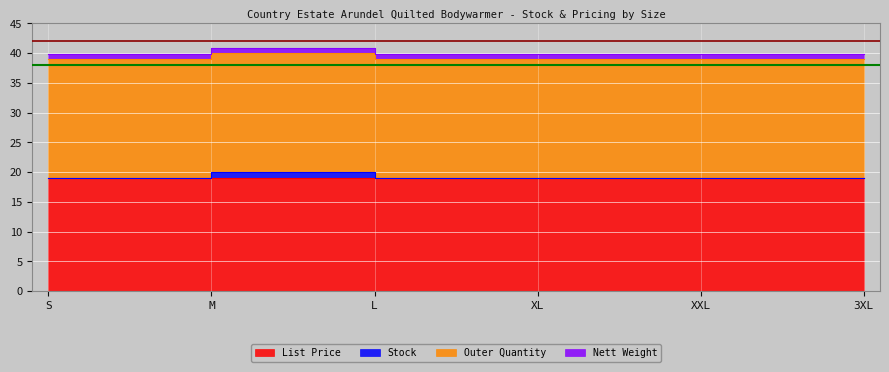

Reading left to right, what are all the values shown in this chart?

List Price: S=18.9	M=18.9	L=18.9	XL=18.9	XXL=18.9	3XL=18.9
Stock: S=0.0	M=0.0	L=1.0	XL=0.0	XXL=0.0	3XL=0.0
Outer Quantity: S=20.0	M=20.0	L=20.0	XL=20.0	XXL=20.0	3XL=20.0
Nett Weight: S=0.9	M=0.9	L=0.9	XL=0.9	XXL=0.9	3XL=0.9